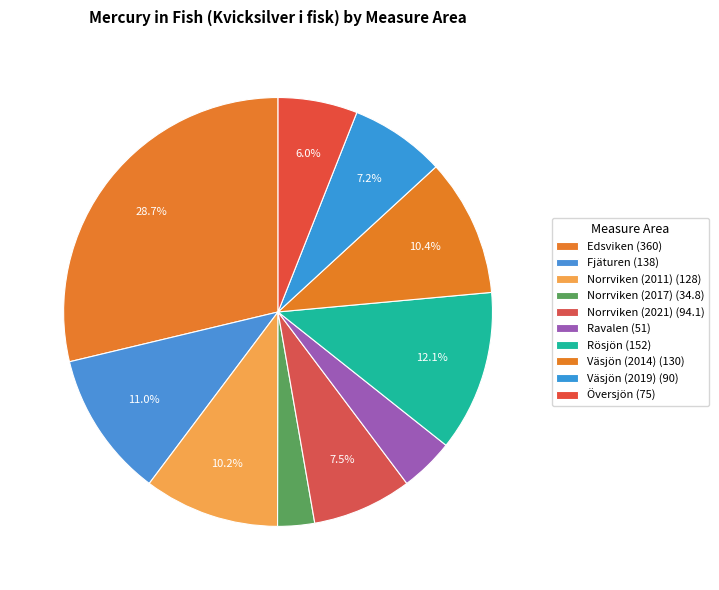

What percentage do Norrviken (2021) and Väsjön (2014) together represent?

17.9%